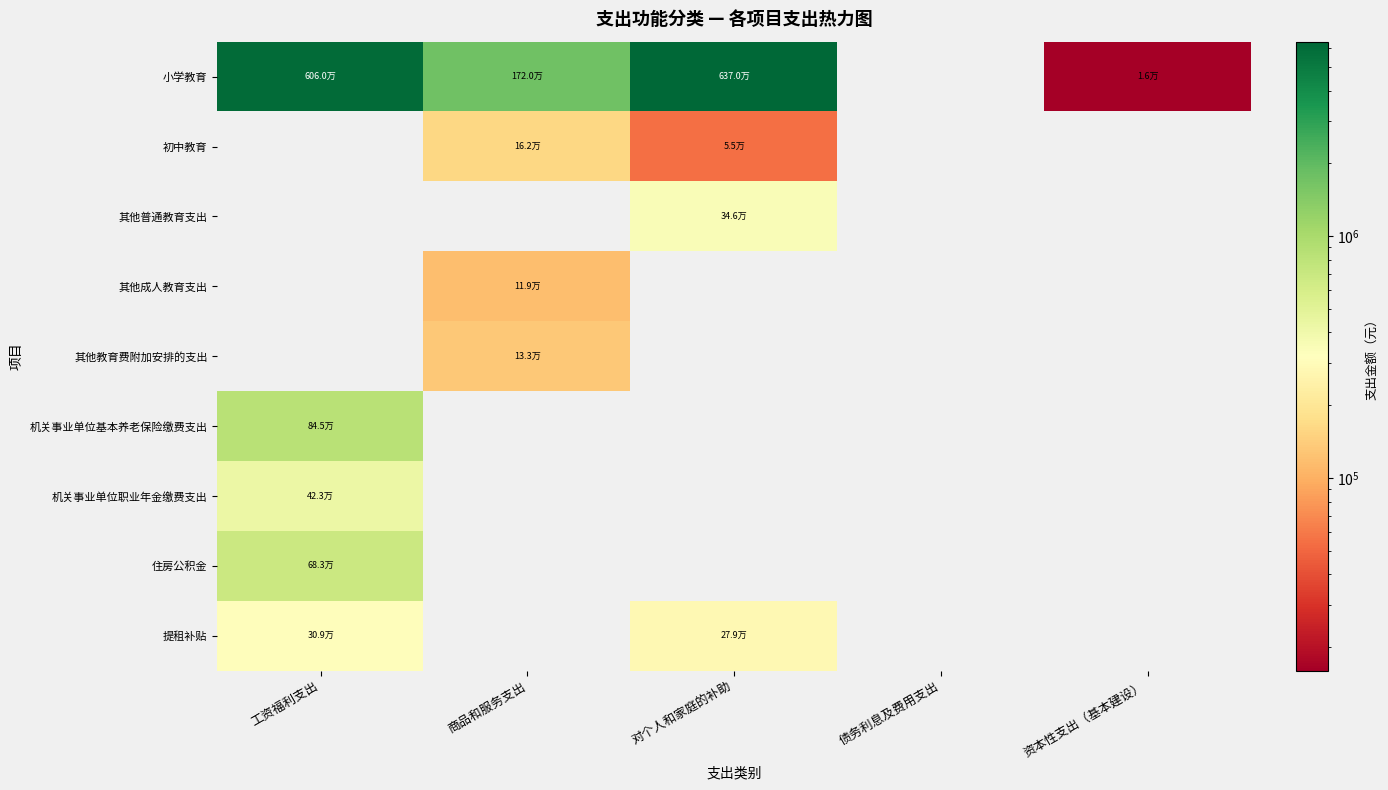

Count the number of data series in this chart.

9